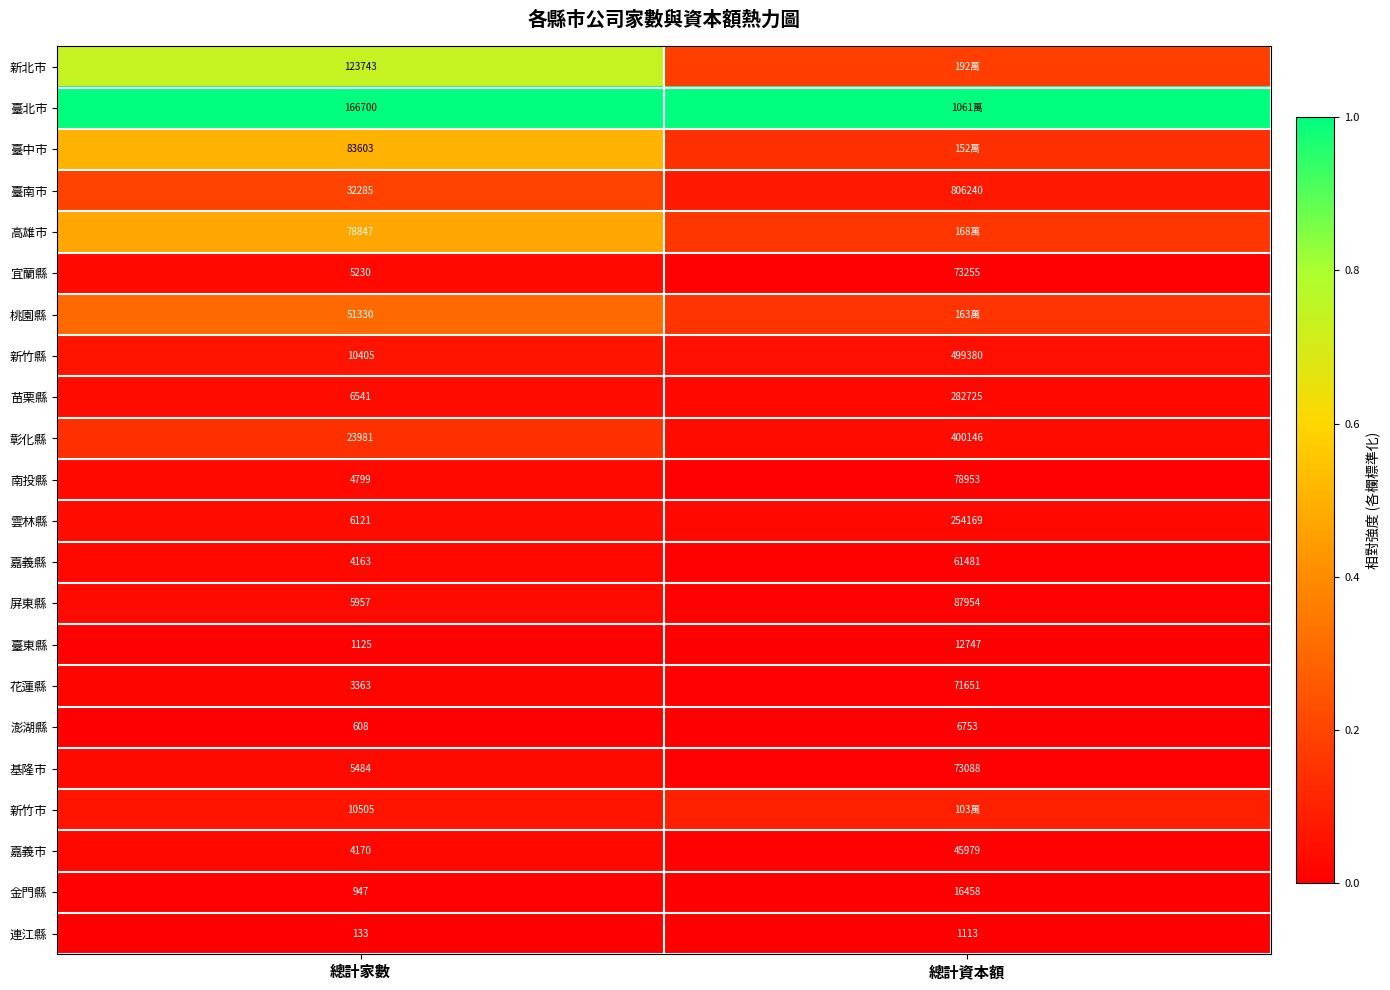

At 總計家數, list the series in order from largest to smallest.

臺北市, 新北市, 臺中市, 高雄市, 桃園縣, 臺南市, 彰化縣, 新竹市, 新竹縣, 苗栗縣, 雲林縣, 屏東縣, 基隆市, 宜蘭縣, 南投縣, 嘉義市, 嘉義縣, 花蓮縣, 臺東縣, 金門縣, 澎湖縣, 連江縣